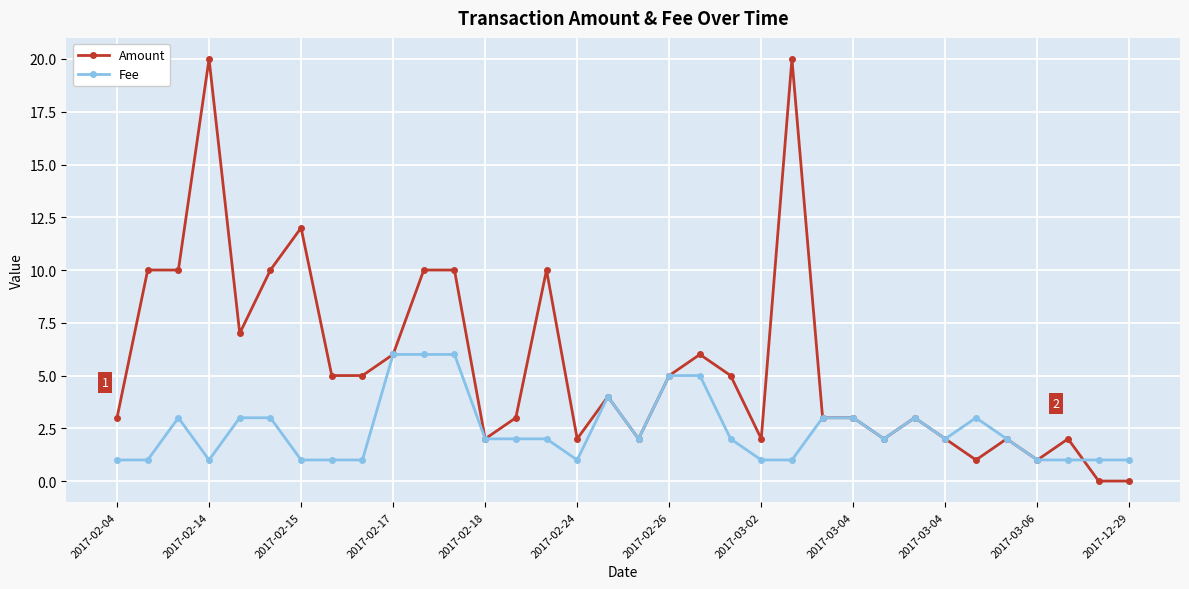

True or false: Fee has more than 1 points higher than both neighbors.

True